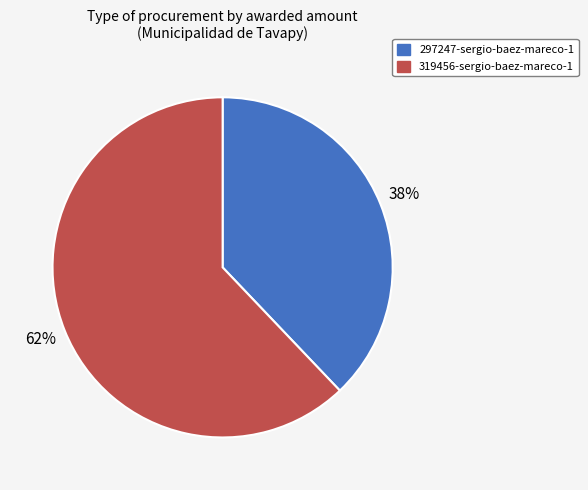

What percentage is the 297247-sergio-baez-mareco-1 slice, to the nearest percent?

38%